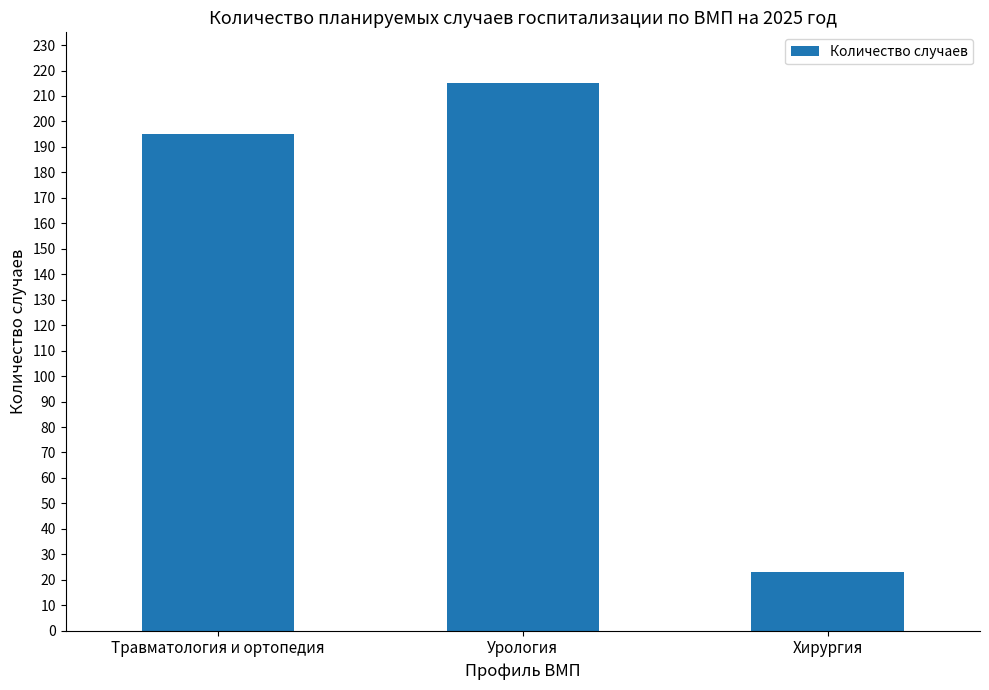

The value at Урология is 362. True or false?

False